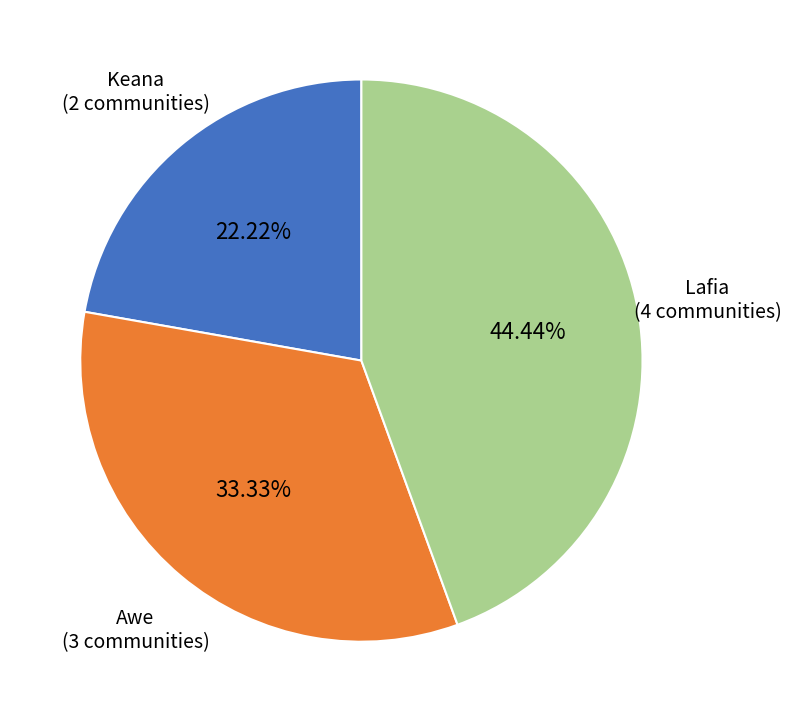

Do Lafia and Keana together represent more than half of the pie?

Yes